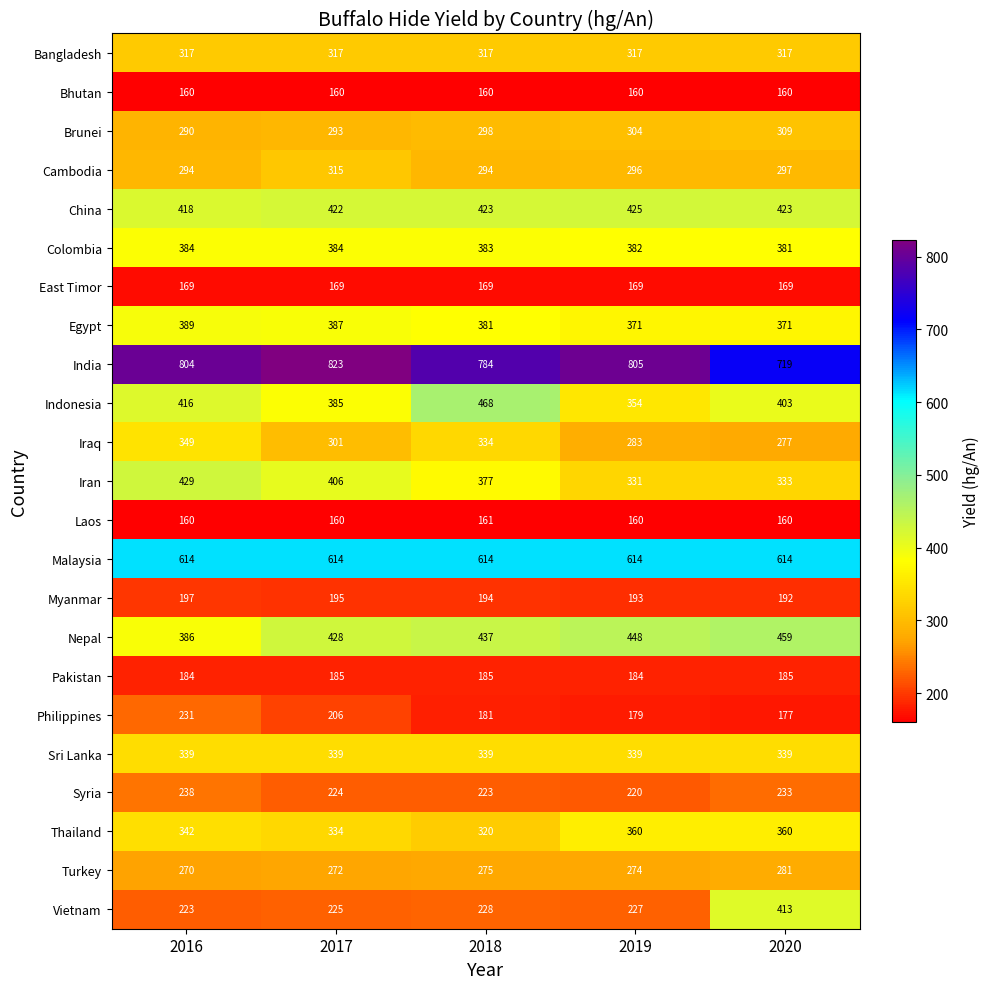

What is the smallest value displayed?

160